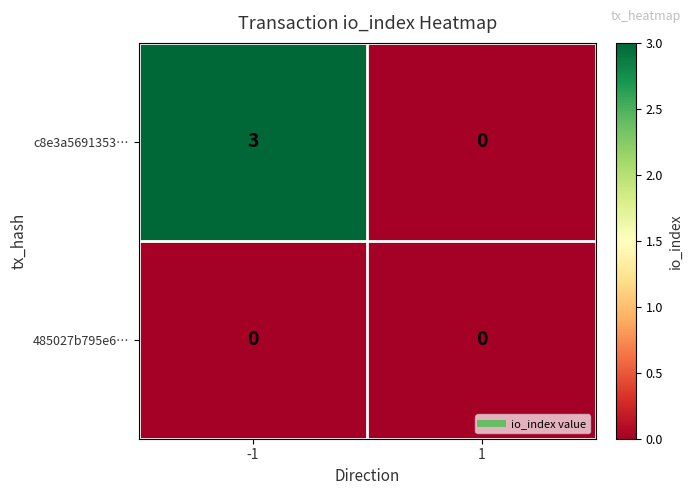

Between -1 and 1, which series saw the biggest shift?

c8e3a5691353…